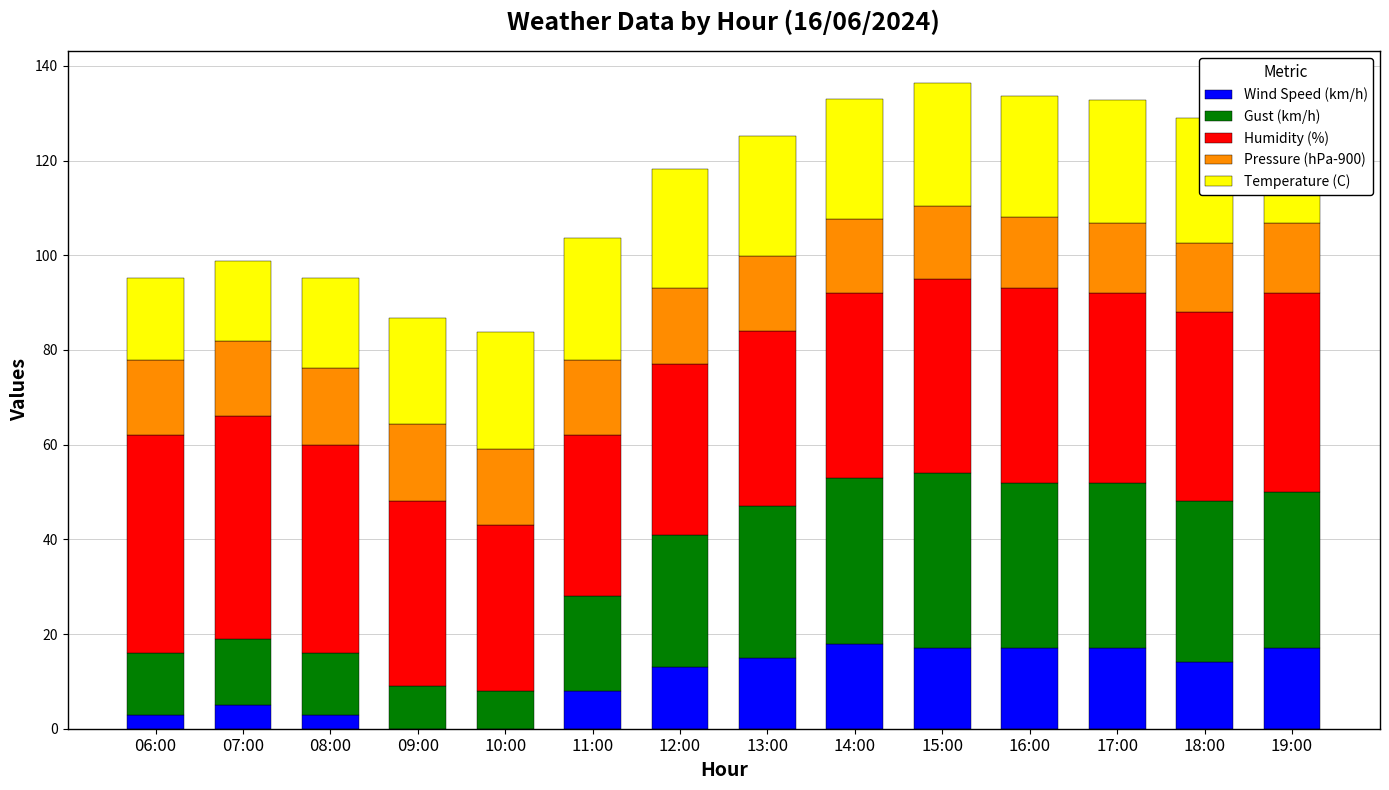

At 11:00, list the series in order from largest to smallest.

Humidity (%), Temperature (C), Gust (km/h), Pressure (hPa-900), Wind Speed (km/h)